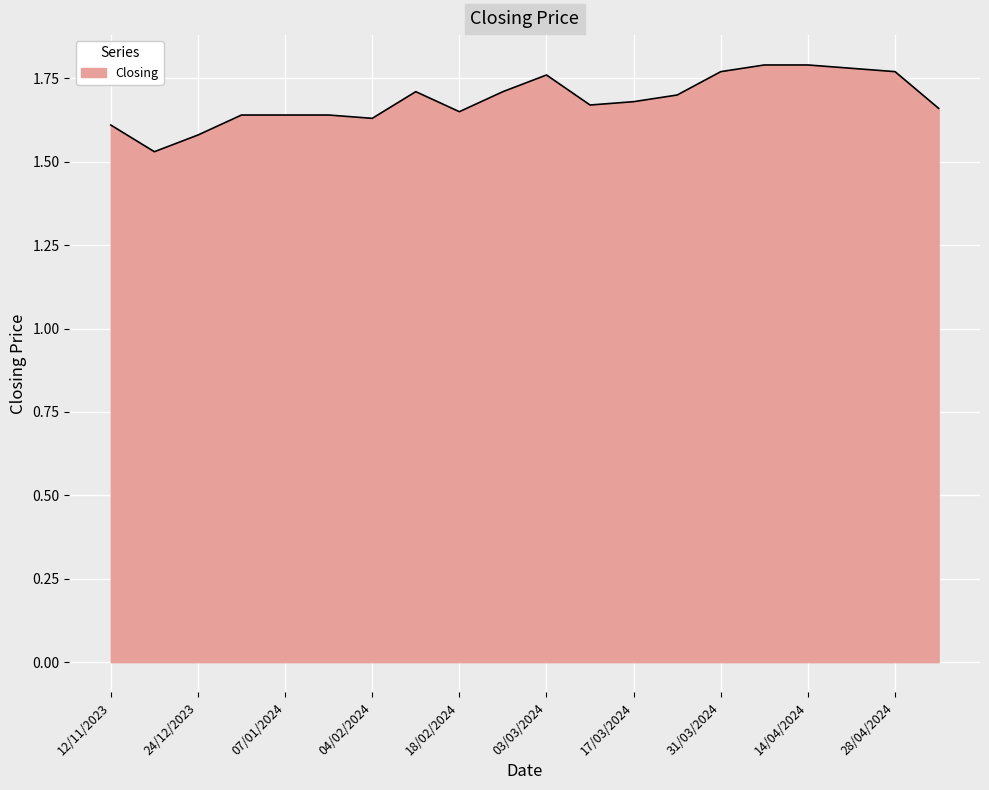

What is the difference between the maximum and minimum values?

0.3